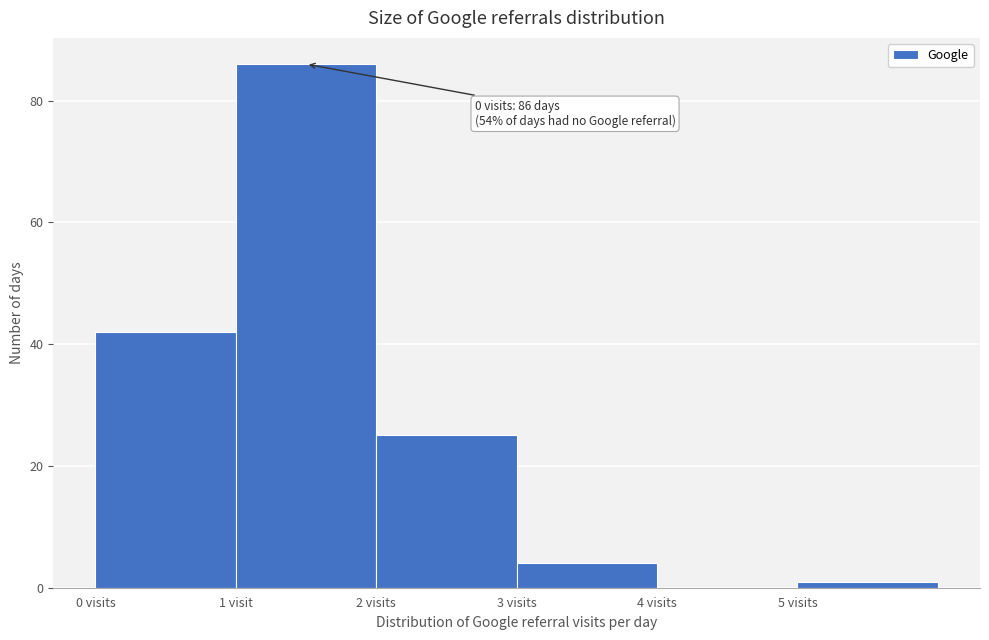

Reading left to right, what are all the values shown in this chart?

0 visits=42	1 visit=86	2 visits=25	3 visits=4	4 visits=0	5 visits=1